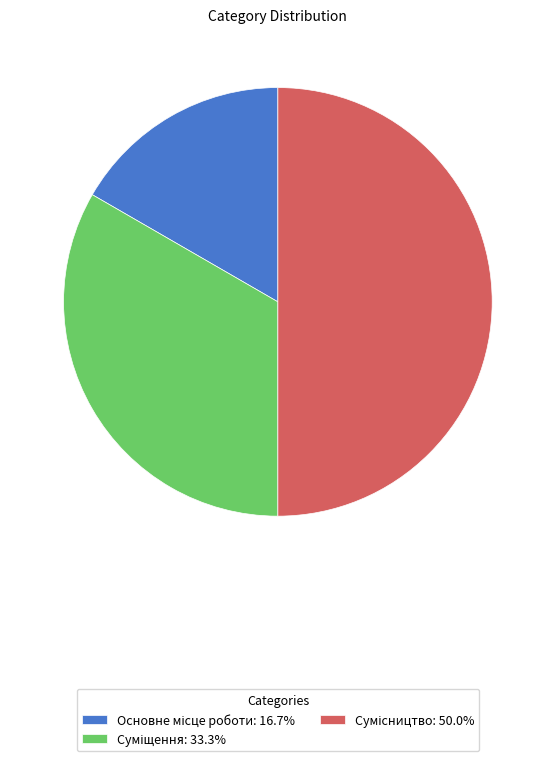

What is the largest slice in the pie chart?

Сумісництво